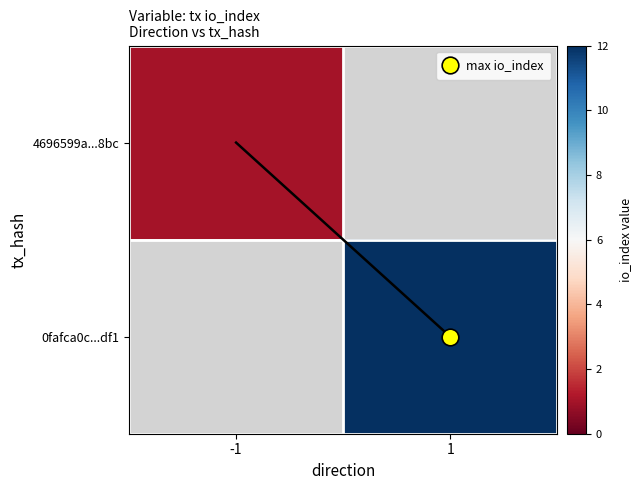

At which label does 4696599a...8bc reach its peak?

-1